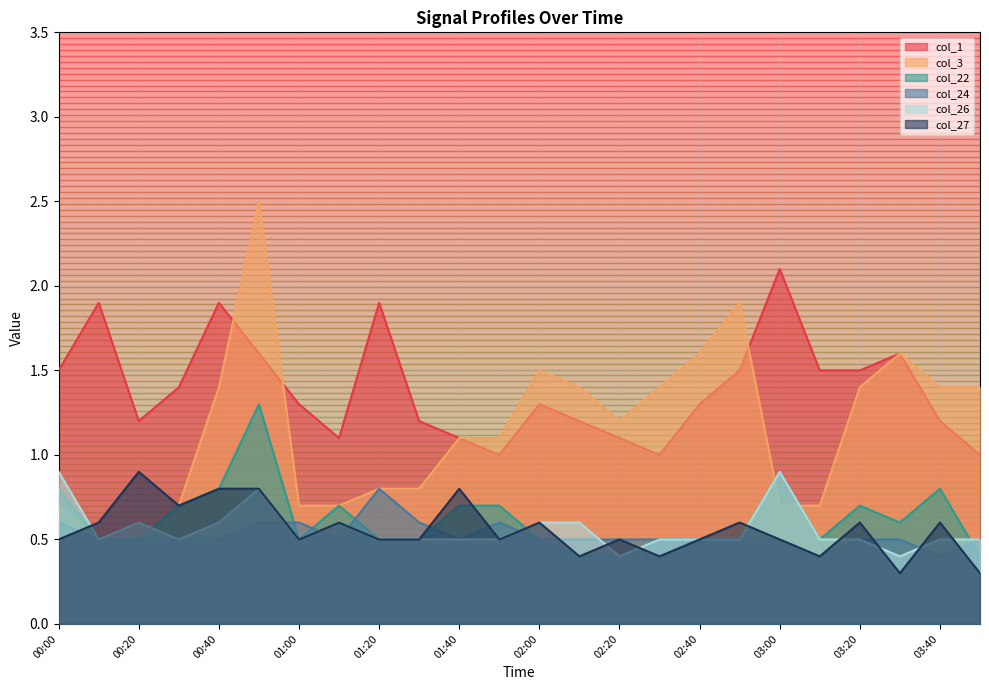

What is the total value across all series at 01:30?

4.1